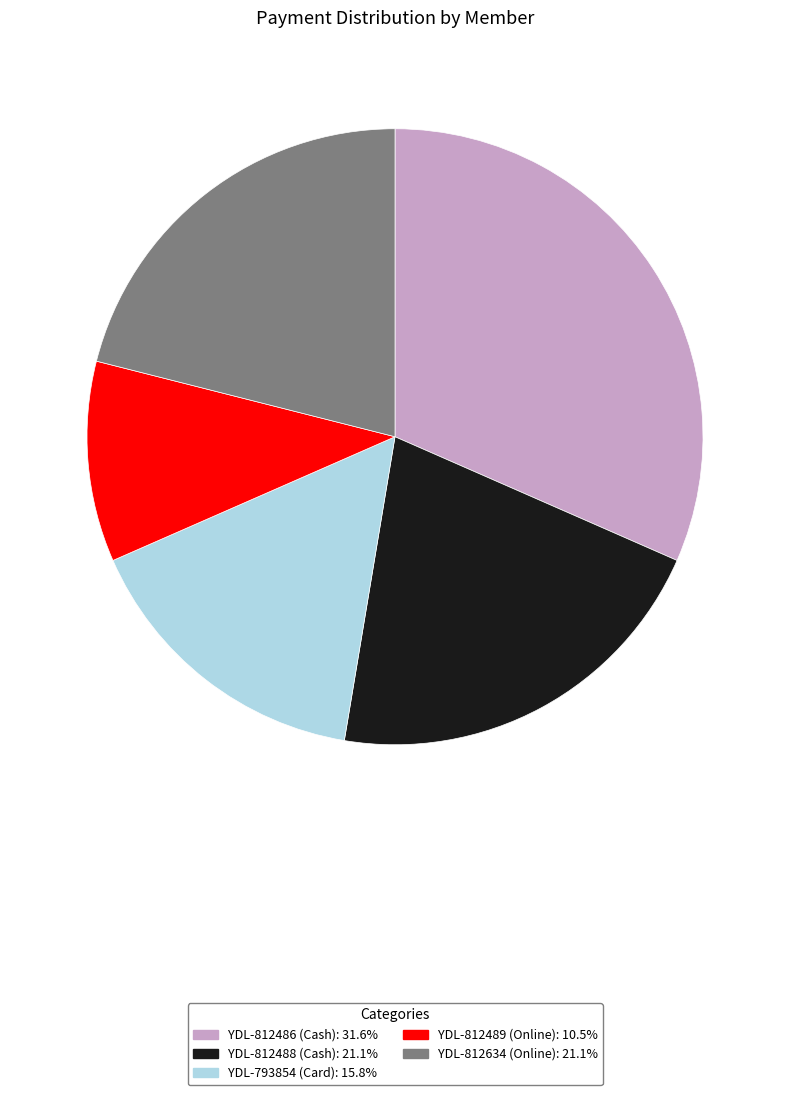

Is the sum of YDL-812486 (Cash) and YDL-812488 (Cash) greater than half?

Yes